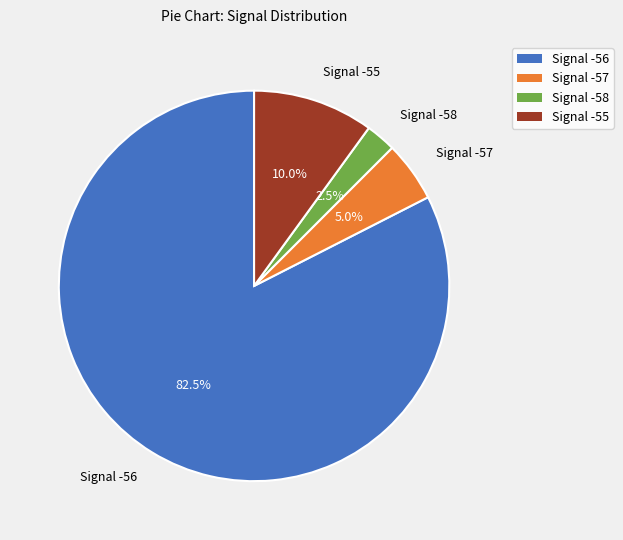

The Signal -55 slice represents 39% of the pie. True or false?

False